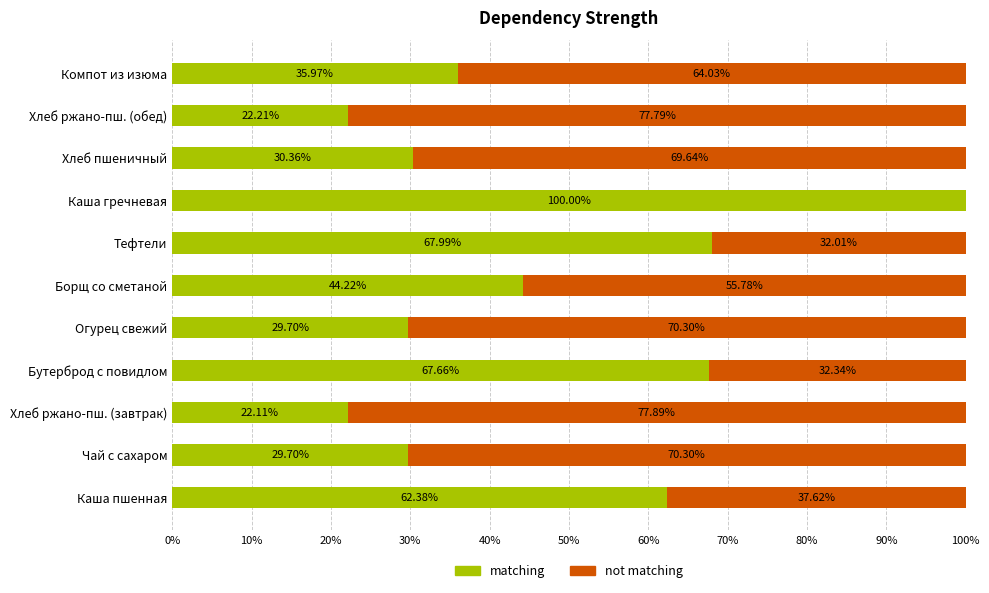

What is the sum of the matching values at Компот из изюма and Тефтели?

104.0